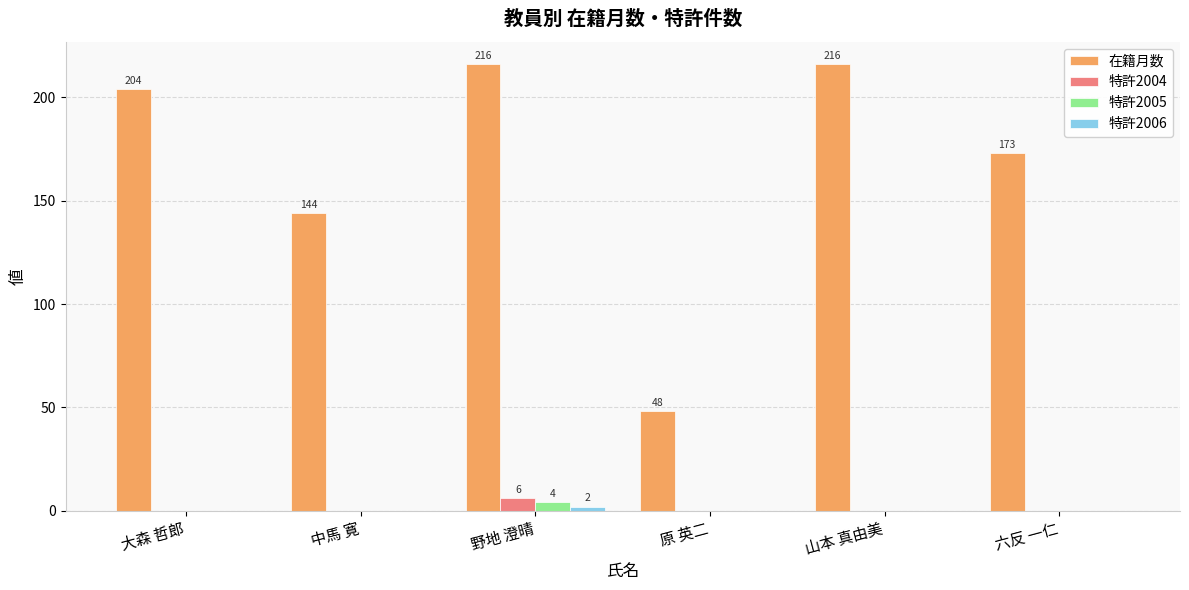

Which series changed the most between 大森 哲郎 and 山本 真由美?

在籍月数